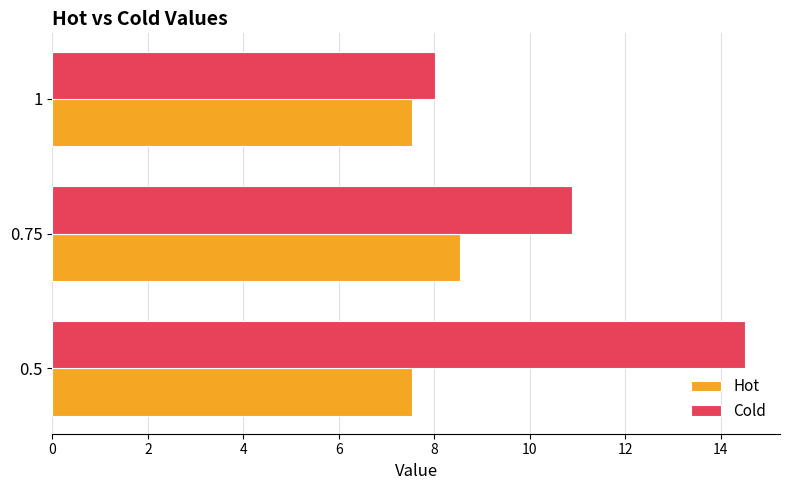

What is the total value across all series at 1?

15.5